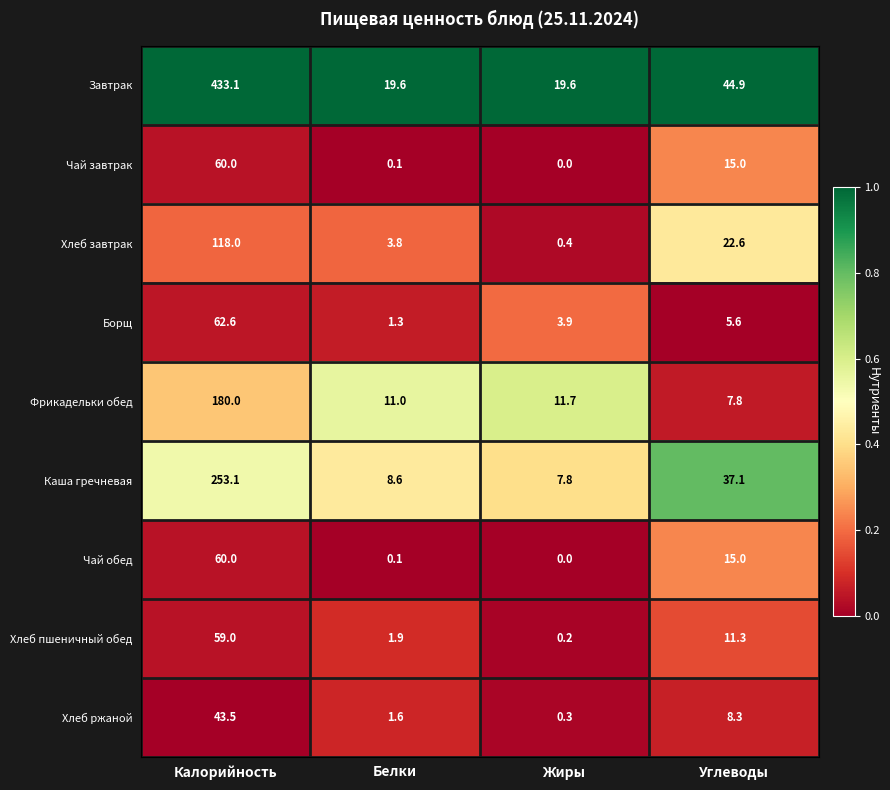

True or false: Фрикадельки обед has a value of 248.9 at Калорийность.

False